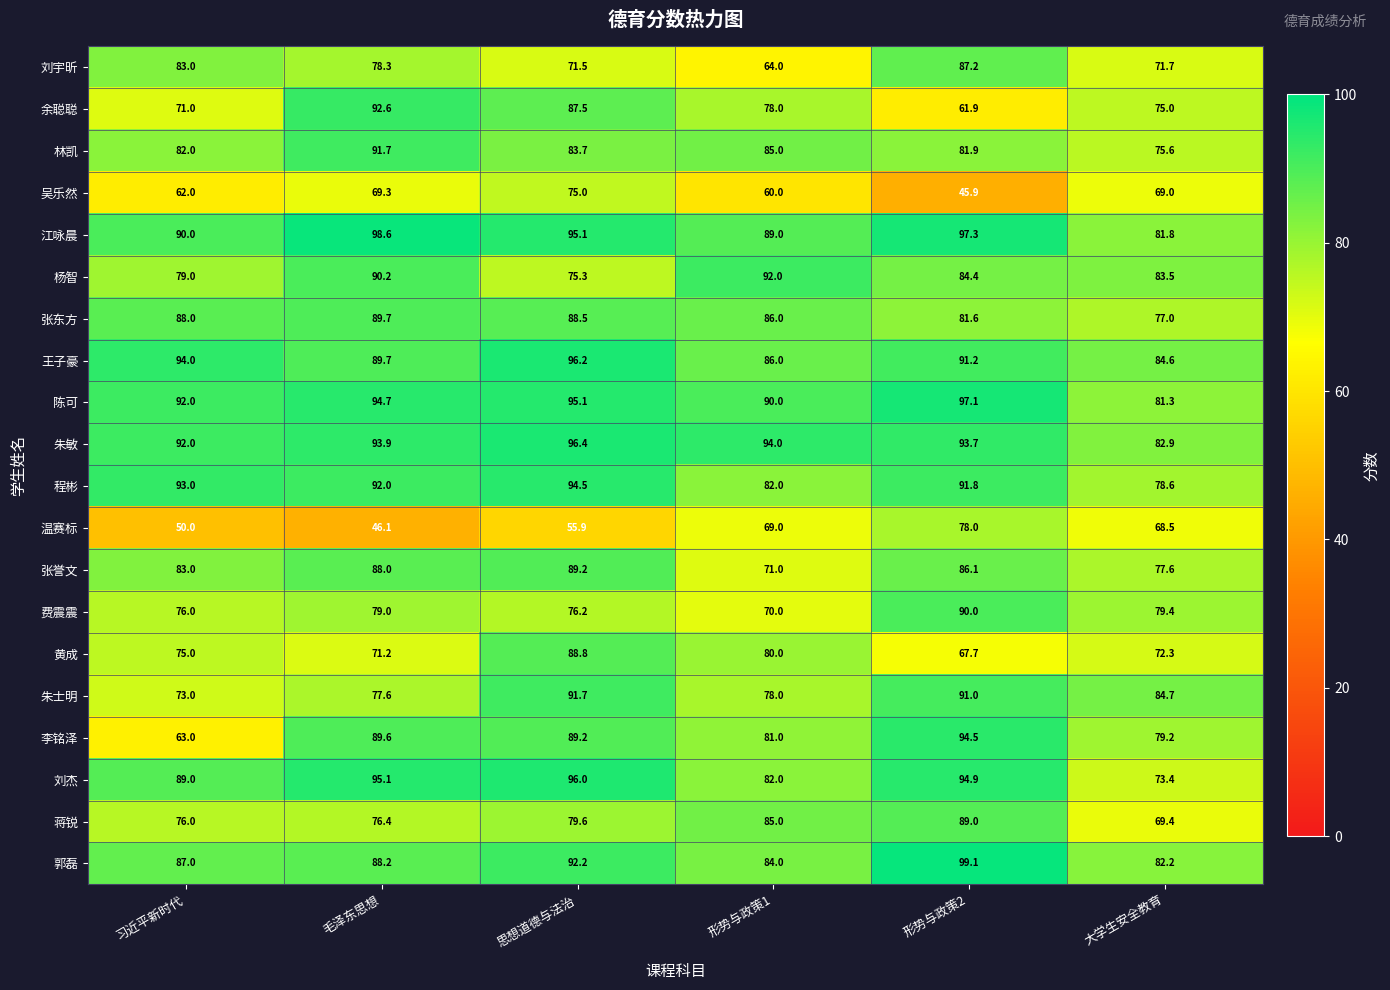

Which category has the highest value in the 刘杰 series?

思想道德与法治